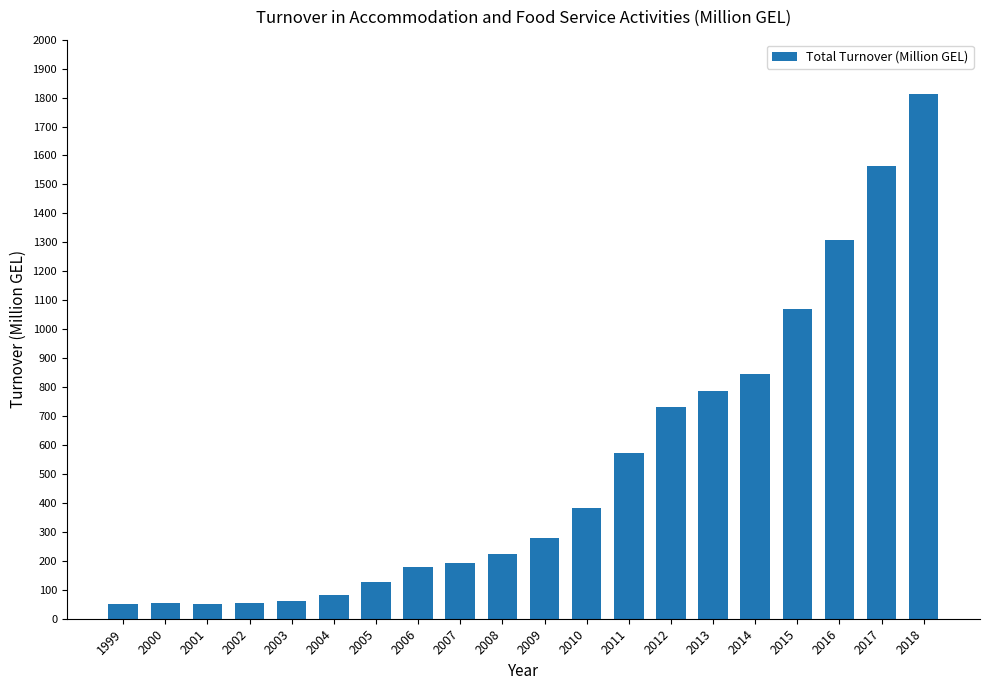

What value does the data have at 2001?

51.3